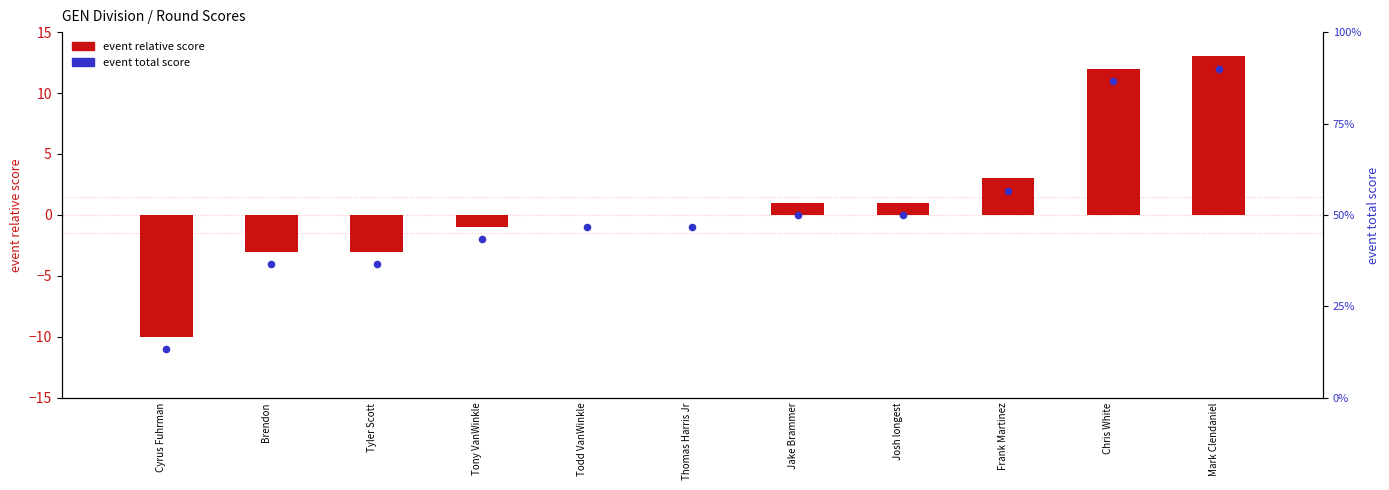

Which series reaches the maximum Y coordinate?

event total score